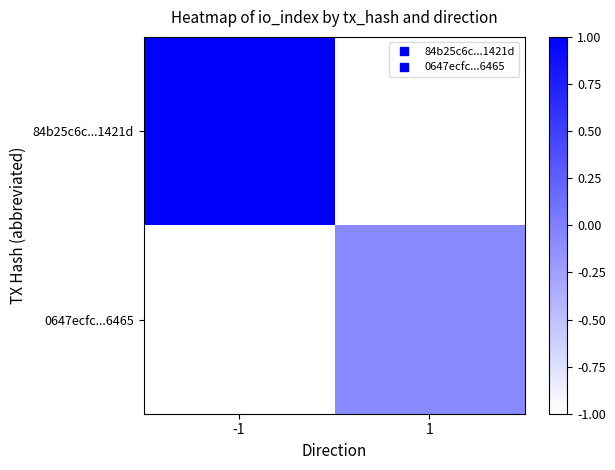

List the series in order of their peak value, lowest first.

0647ecfc...6465, 84b25c6c...1421d